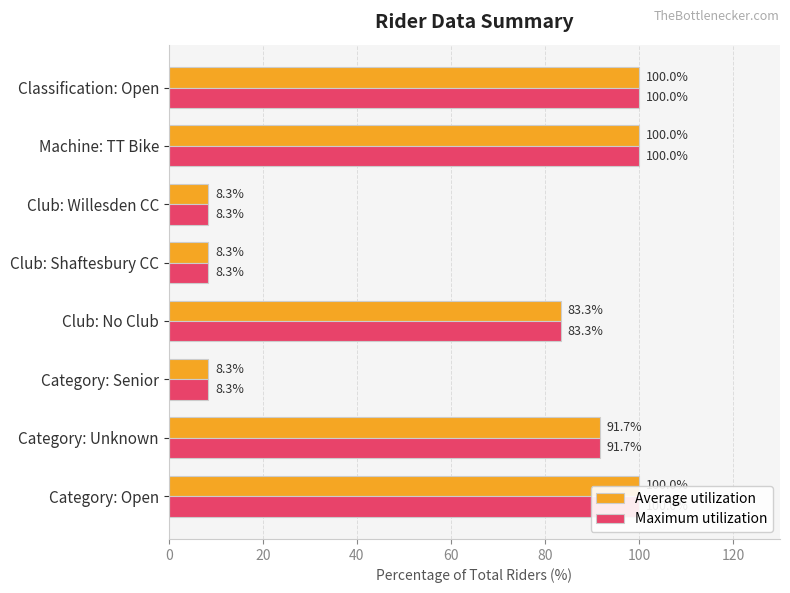

At how many categories does at least one series exceed 21?

5